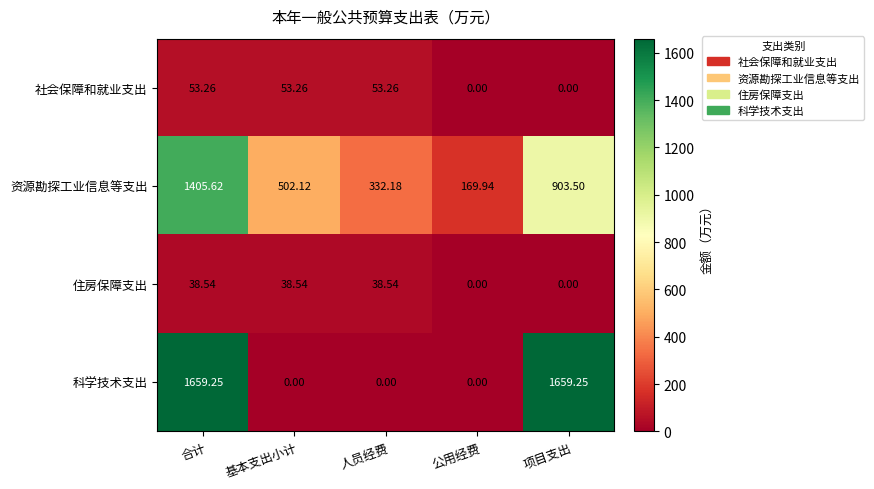

Which category has the lowest value in the 资源勘探工业信息等支出 series?

公用经费